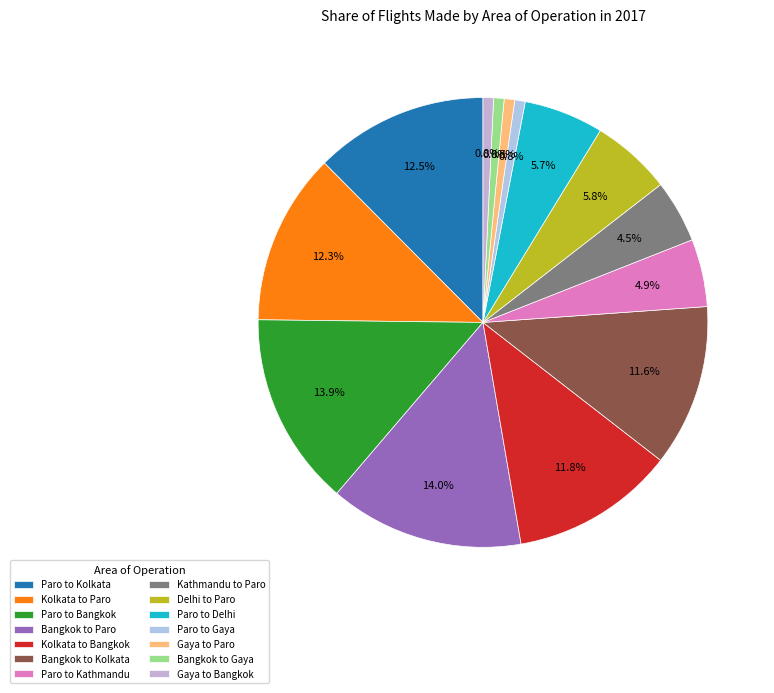

Is it true that Kolkata to Paro is 24% of the pie?

False